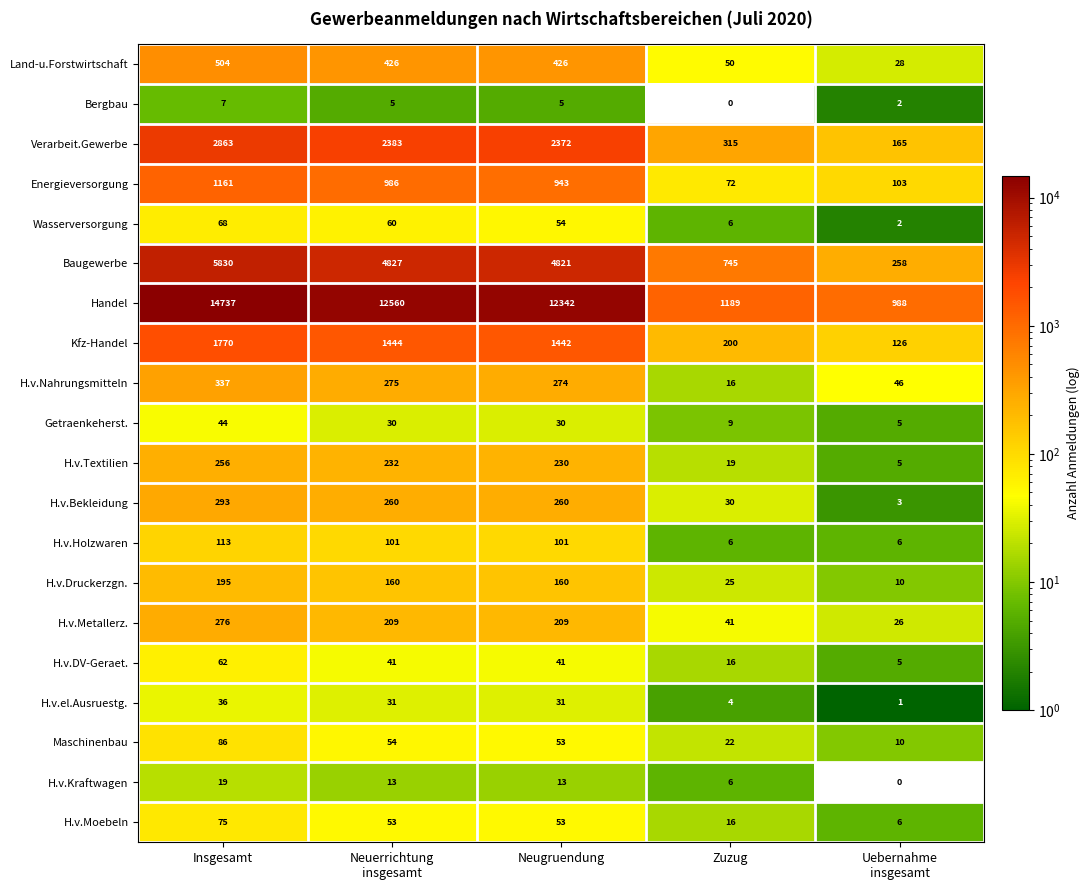

How many distinct data groups are displayed?

20